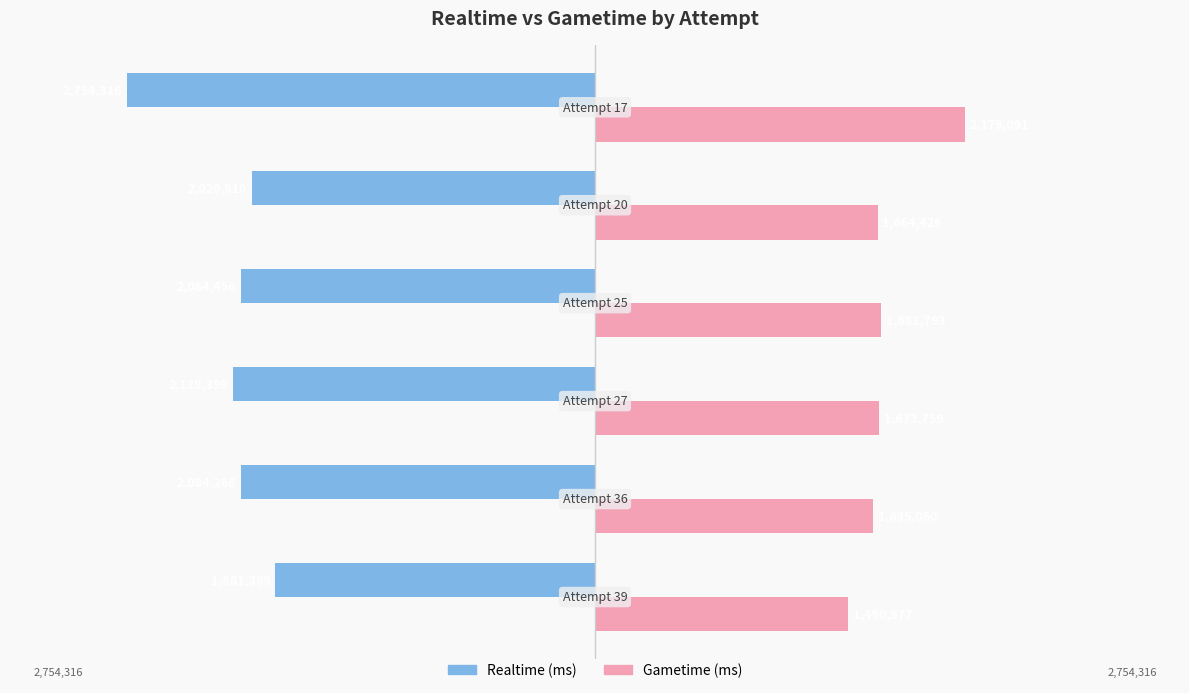

What are all the series names shown in the legend?

Realtime (ms), Gametime (ms)